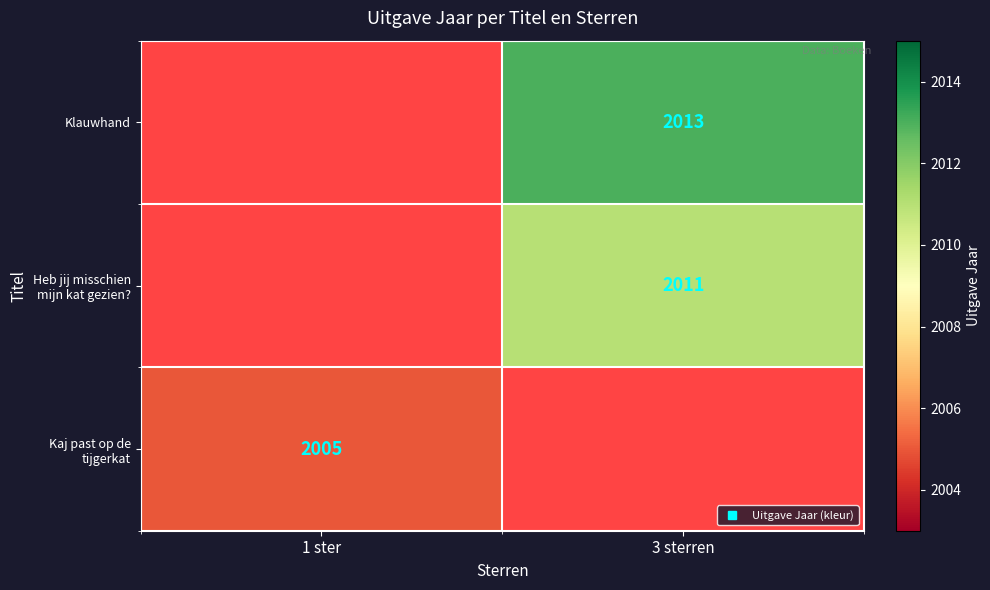

List the labels in order of Klauwhand value, largest first.

1 ster, 3 sterren